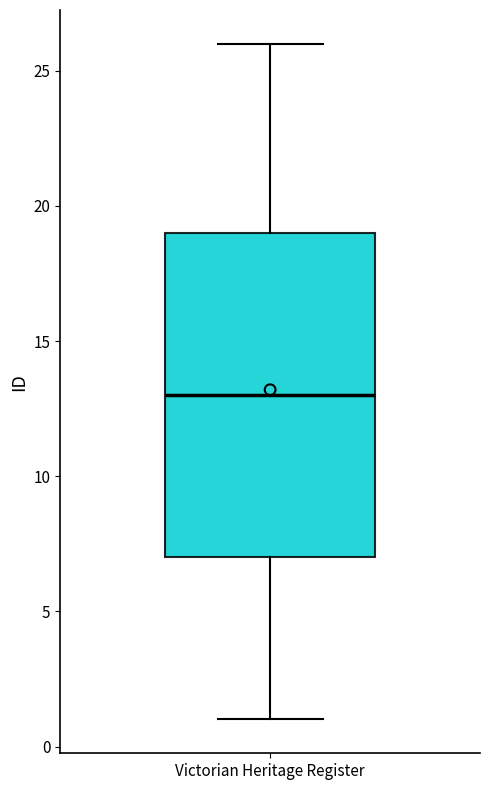

Read this box plot against the y-axis: the position of the median line, the range covered by the box, and the ends of both whiskers. The values are not printed on the chart, so give them approximately, as read against the axis.

median 13, box 7 to 19, whiskers 1 to 26